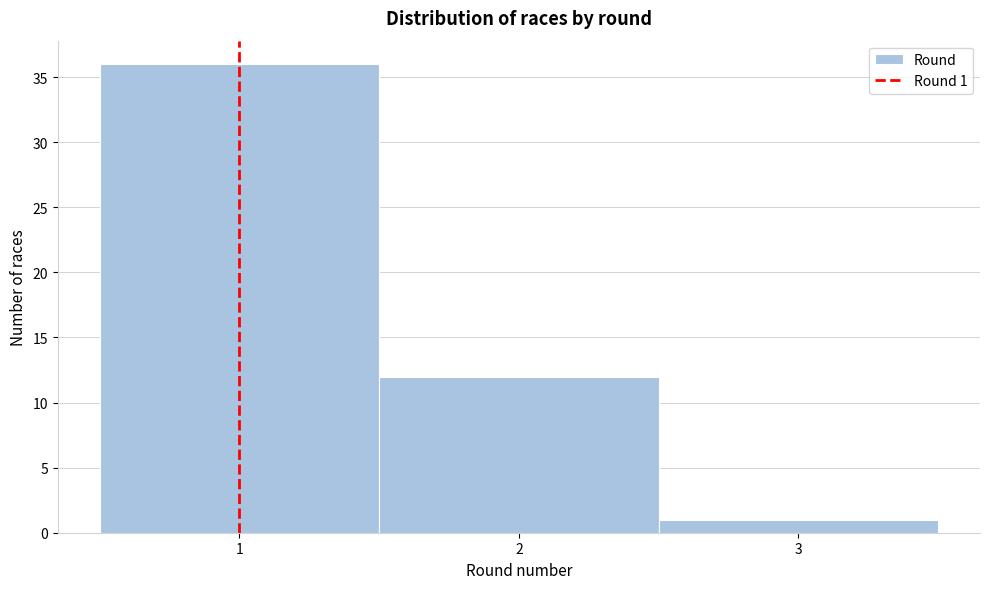

Which range on the x-axis has the tallest bar?

0.5 to 1.5